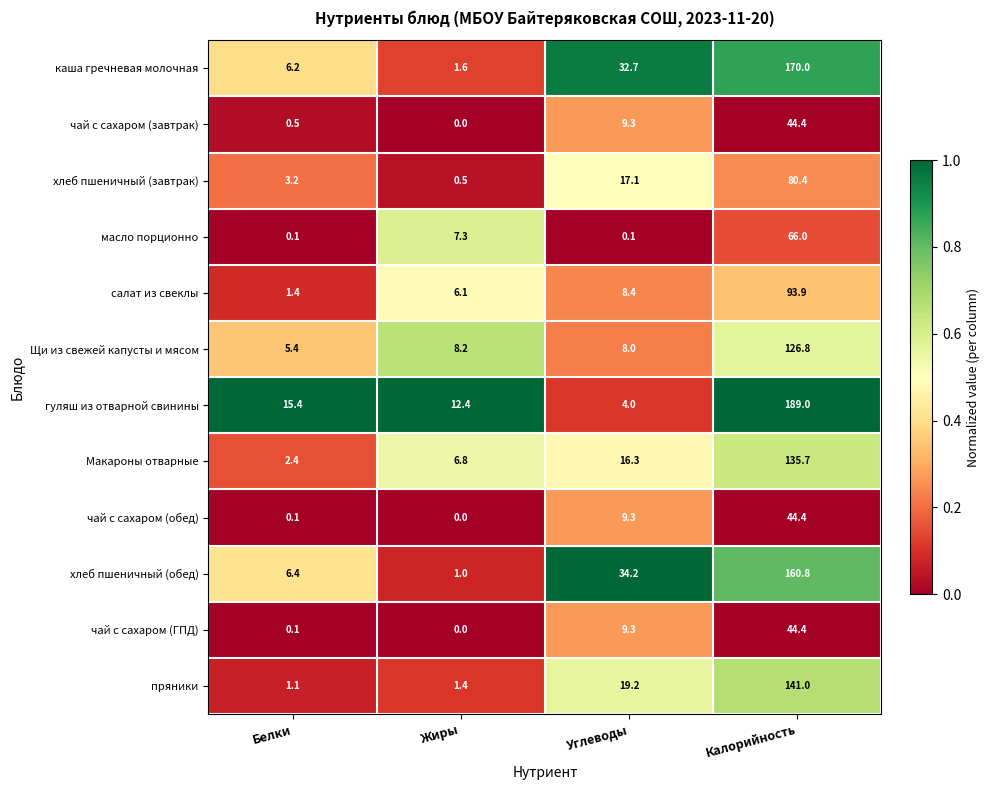

Which series has the largest total across all categories?

гуляш из отварной свинины